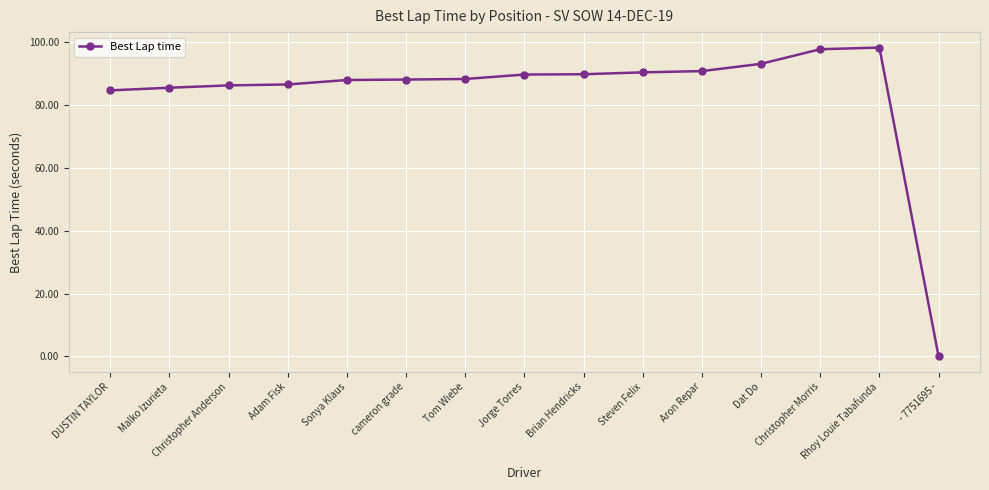

What is the greatest value displayed?

98.3